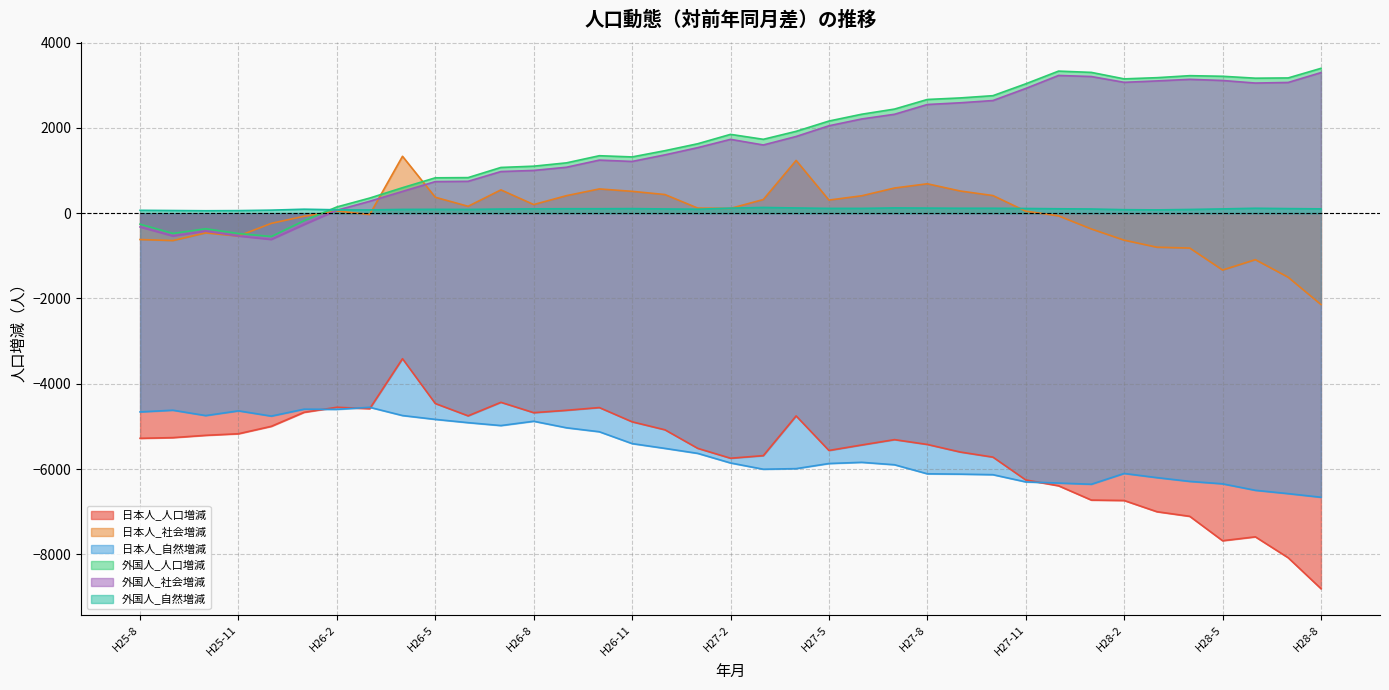

True or false: 日本人_自然増減 has a value of -4597 at H26-1.

True